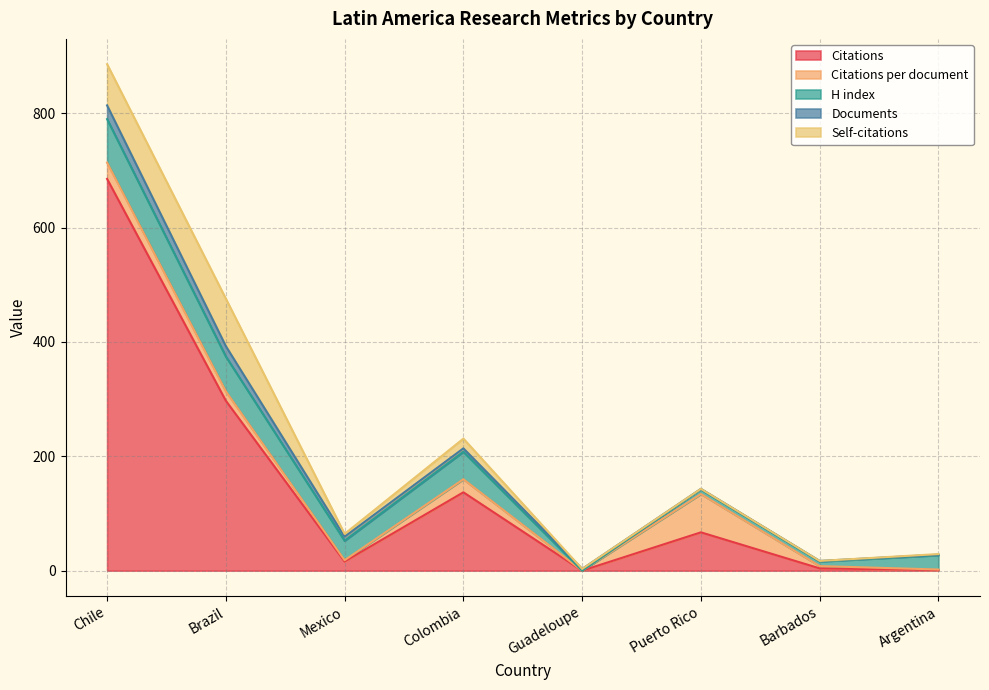

At how many categories does at least one series exceed 69?

3